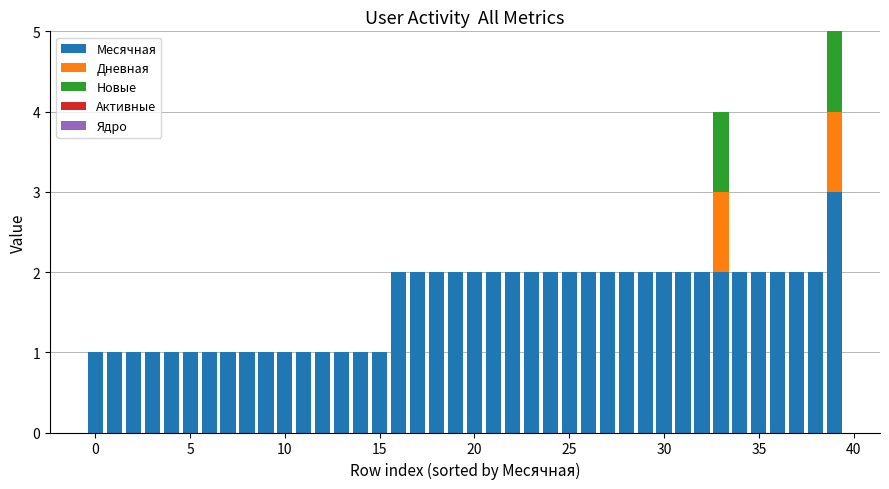

What is the maximum value for Месячная?

3